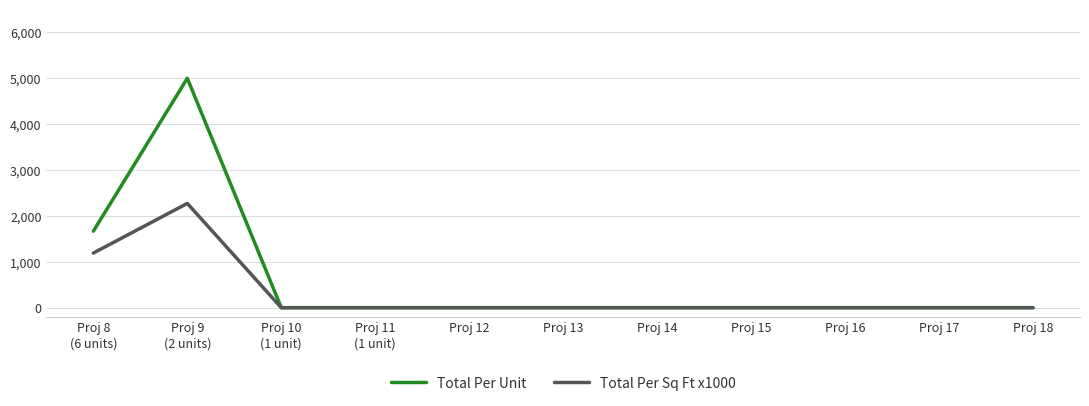

Is the value of Total Per Sq Ft x1000 at Proj 9
(2 units) greater than the value of Total Per Unit at Proj 14?

Yes